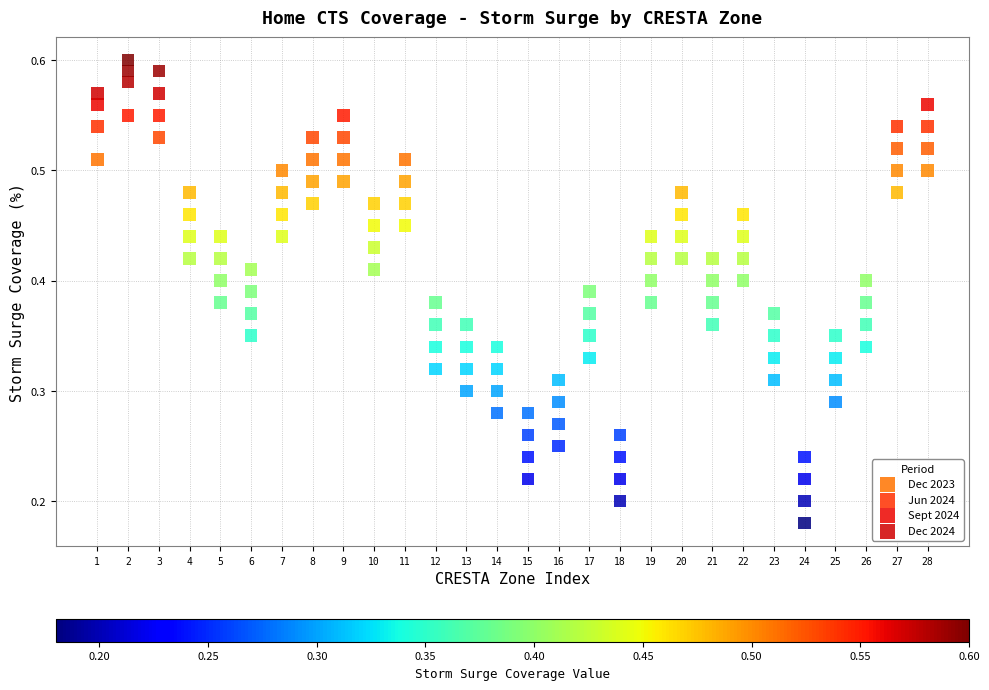

Which series reaches the minimum Y coordinate?

Dec 2023